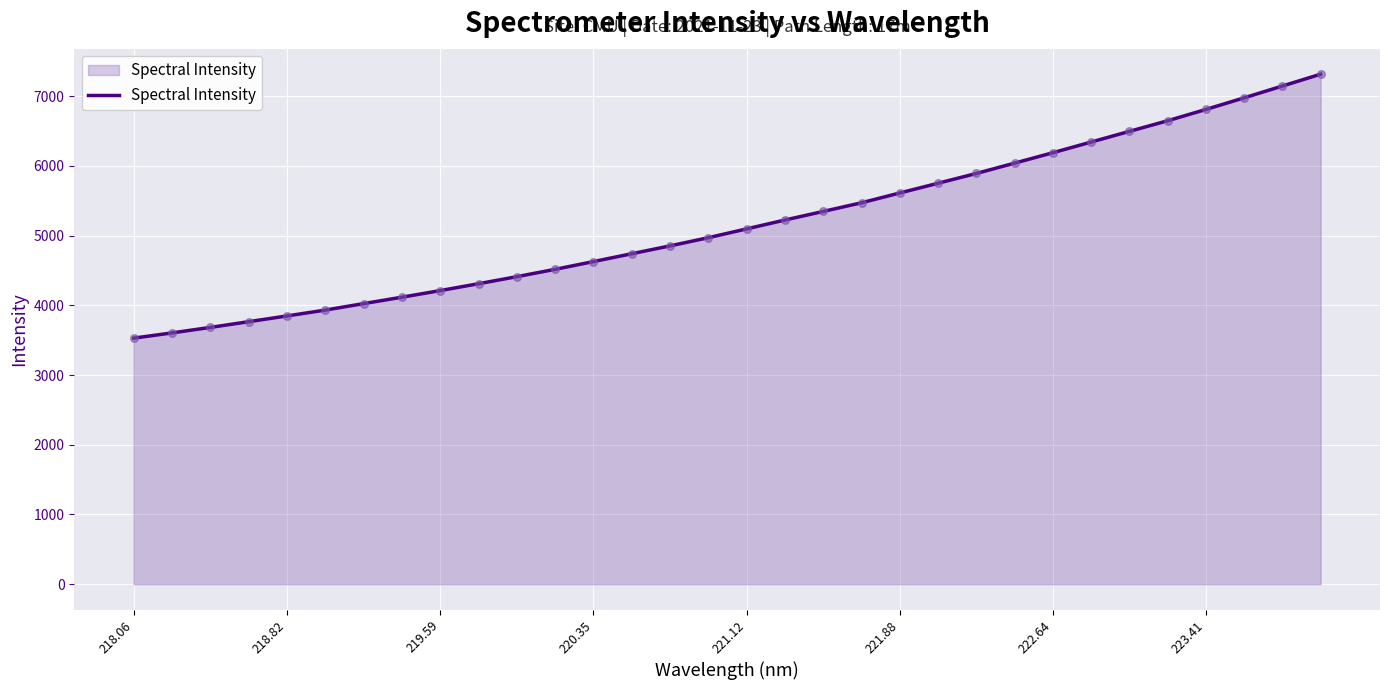

What is the smallest value displayed?

3529.0